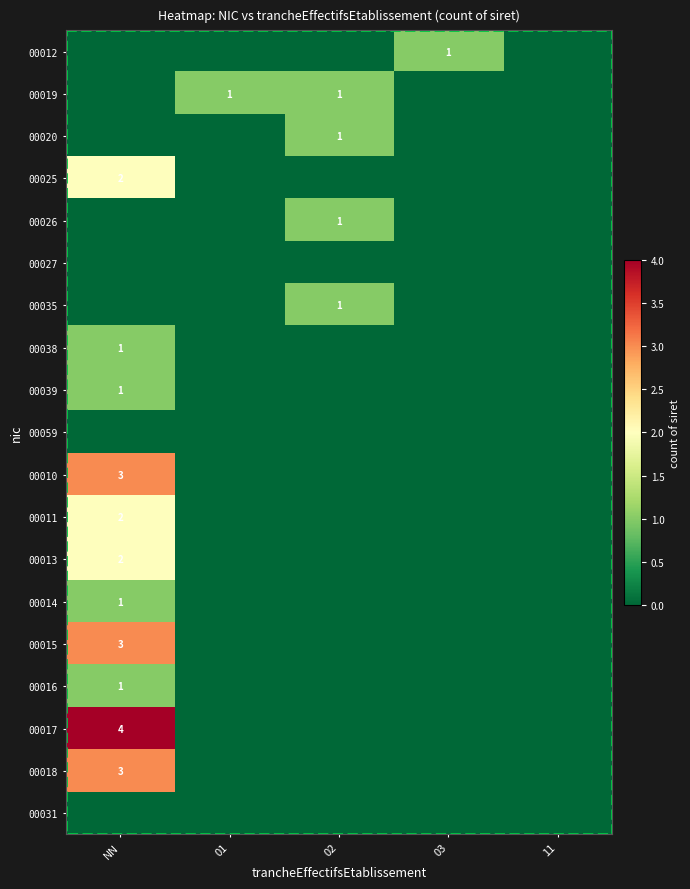

Is it true that 00018 equals 3 at NN?

True